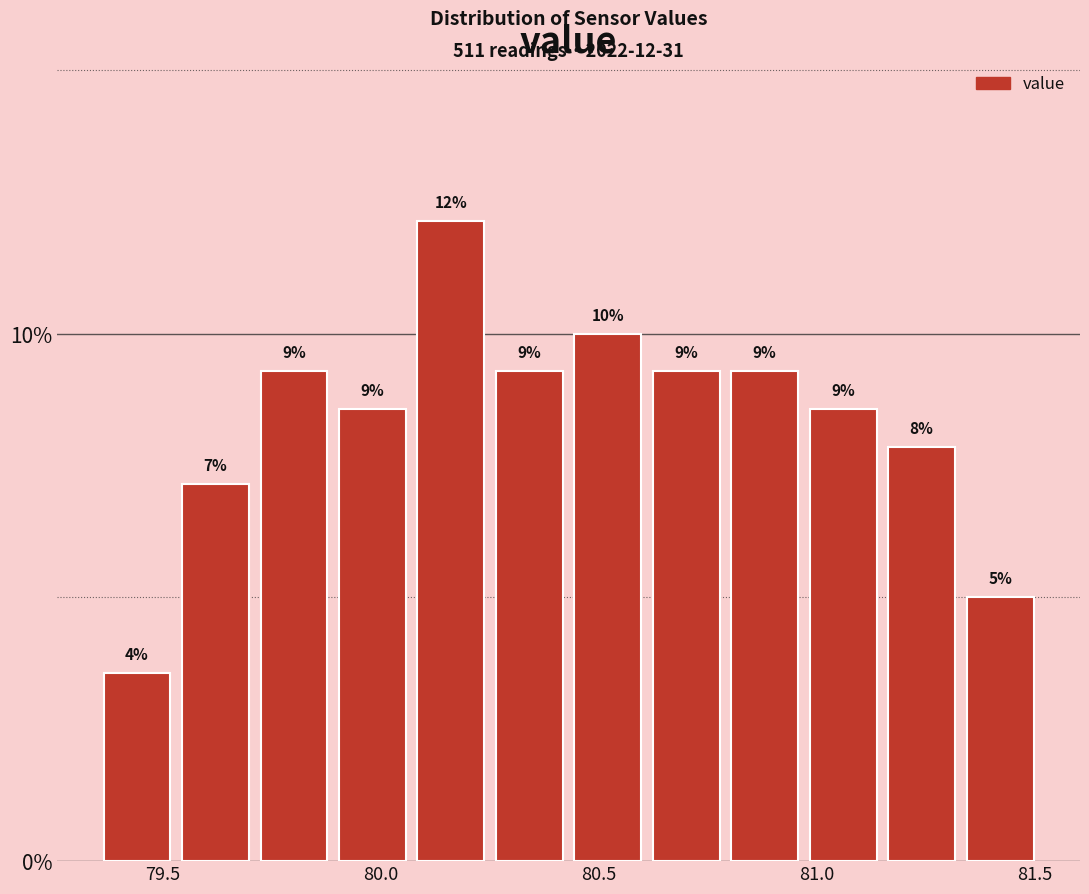

Around what value on the x-axis is the tallest bar? Give the approximate position of its centre, as read against the axis.

80.15